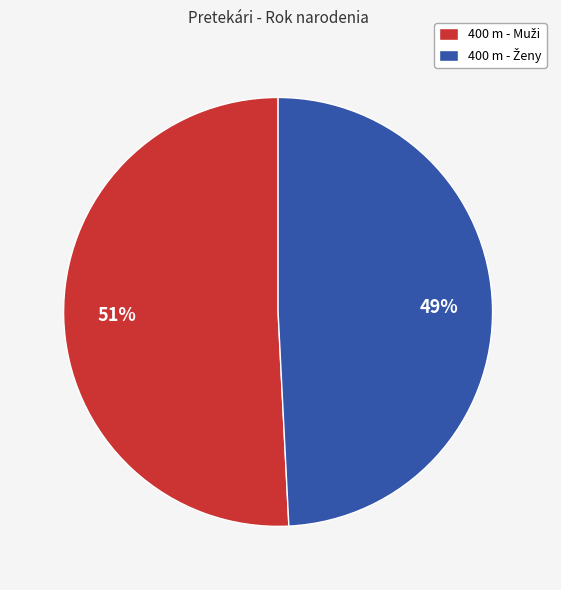

Does any single category account for the majority?

Yes